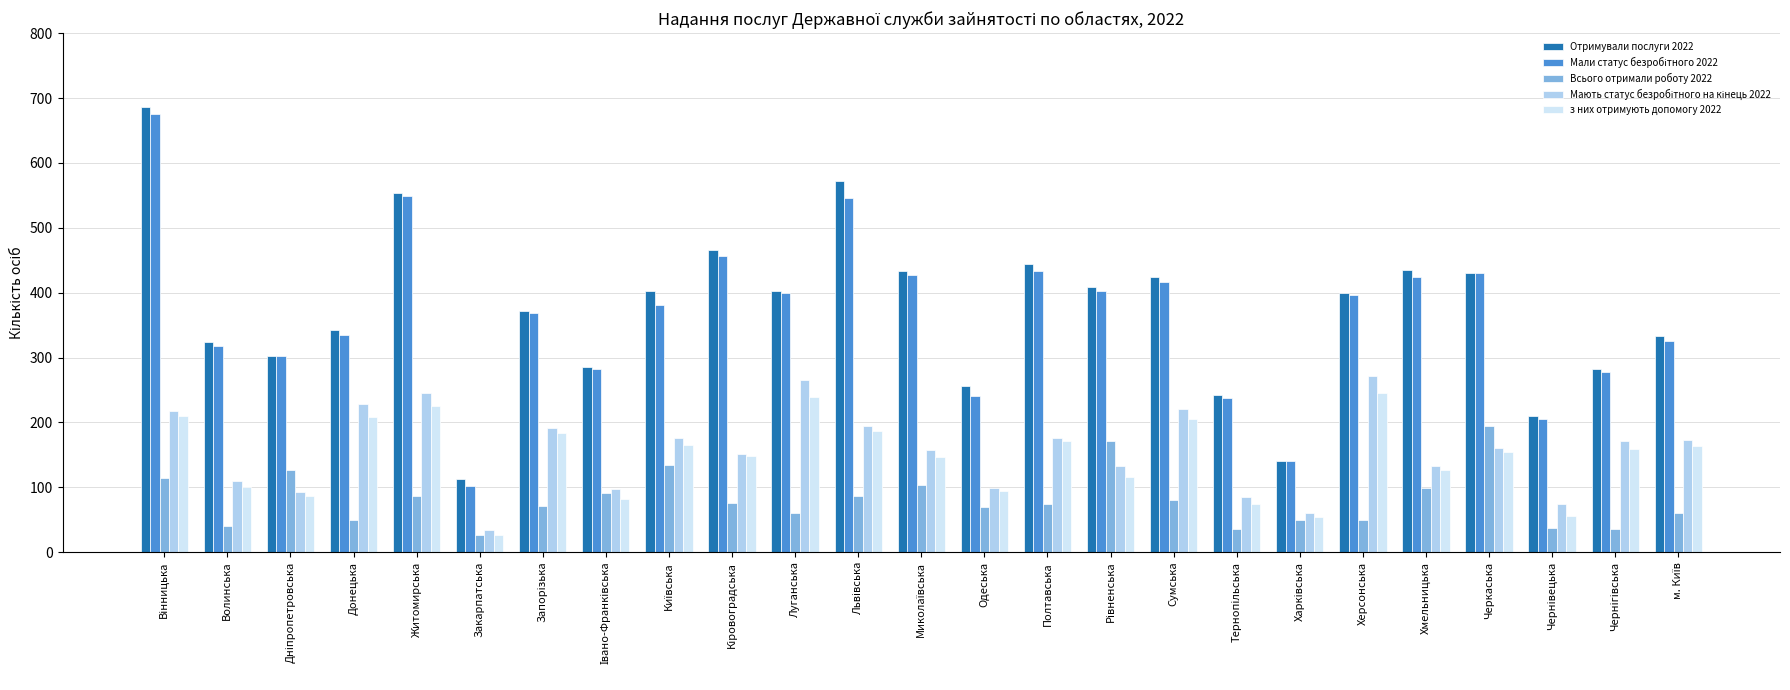

True or false: з них отримують допомогу 2022 has a value of 239 at Луганська.

True